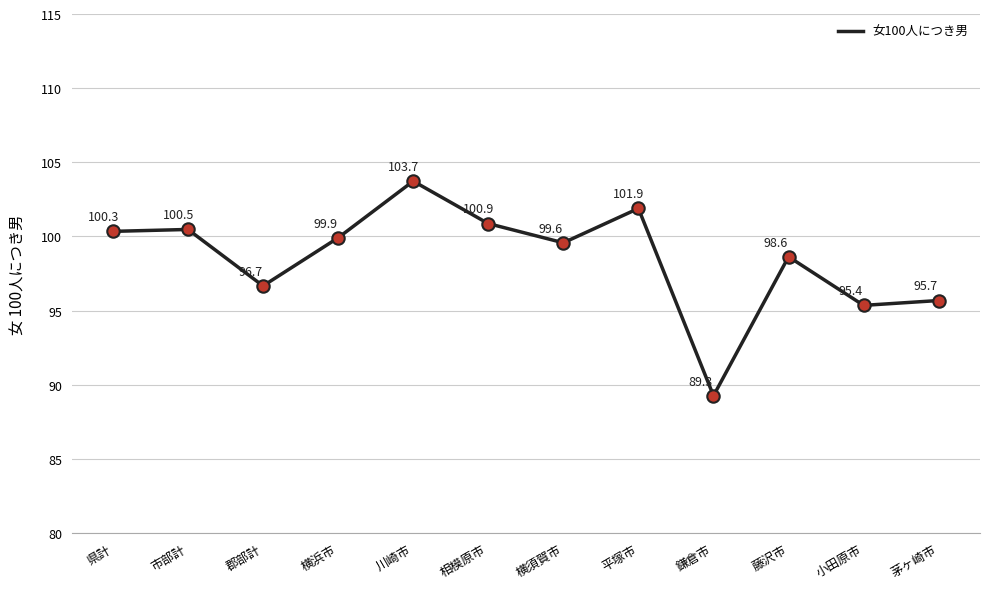

What is the ratio of the value at 川崎市 to the value at 藤沢市?

1.1